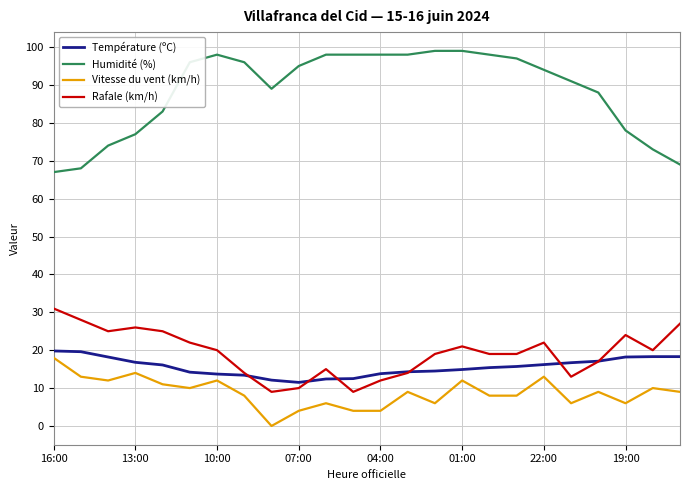

Which series has the widest spread of values?

Humidité (%)